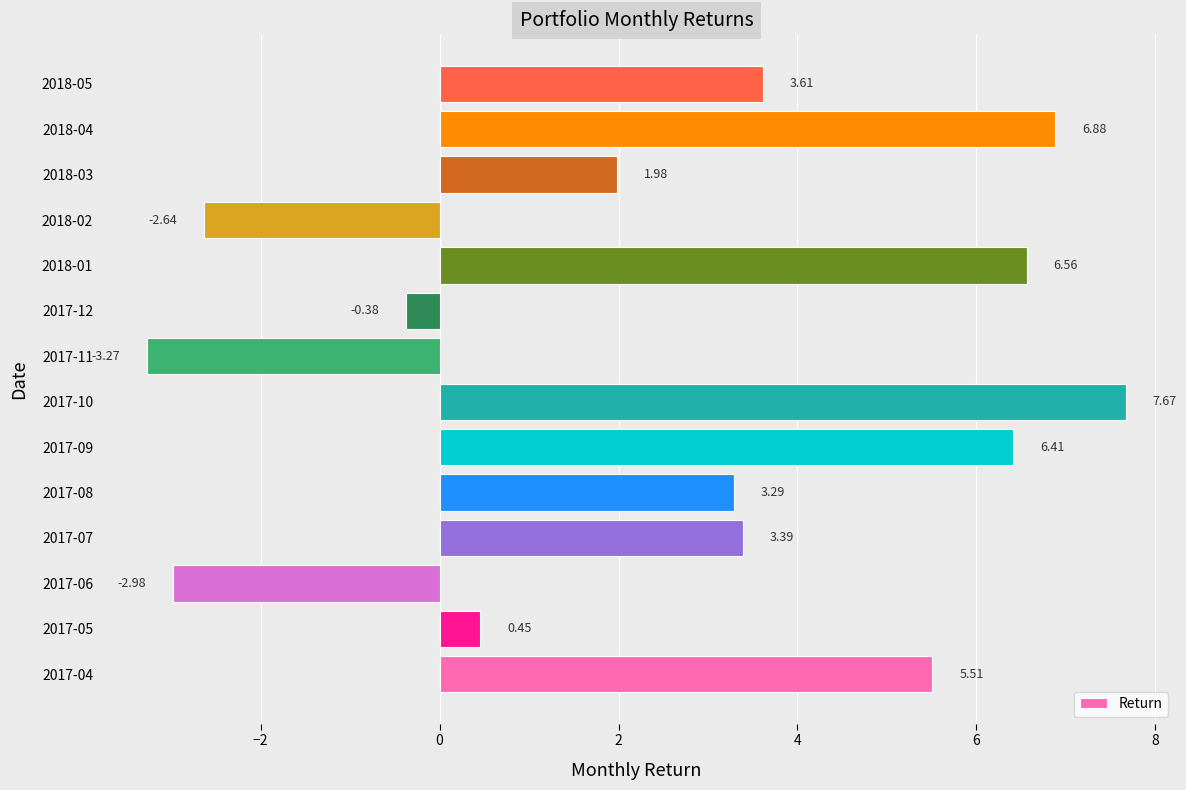

What is the maximum value shown in the chart?

7.7